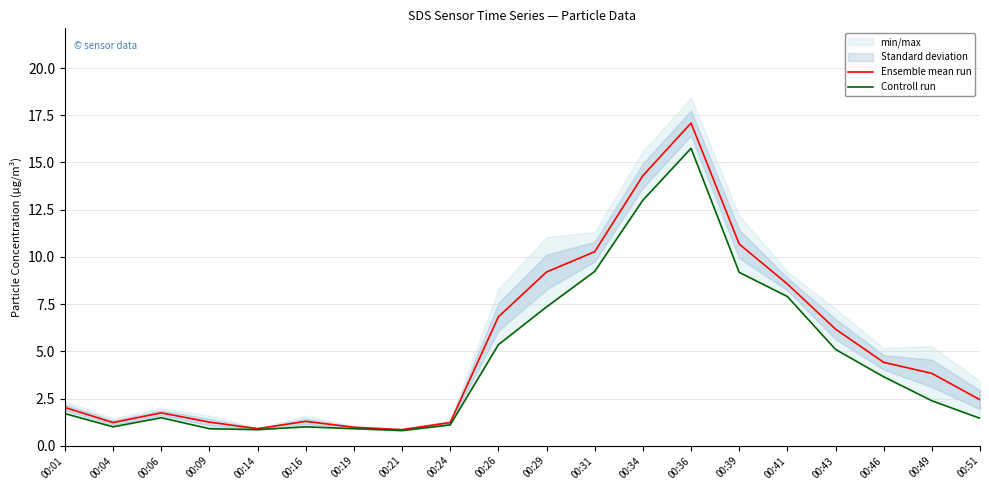

Which category has the highest value across all series?

00:36